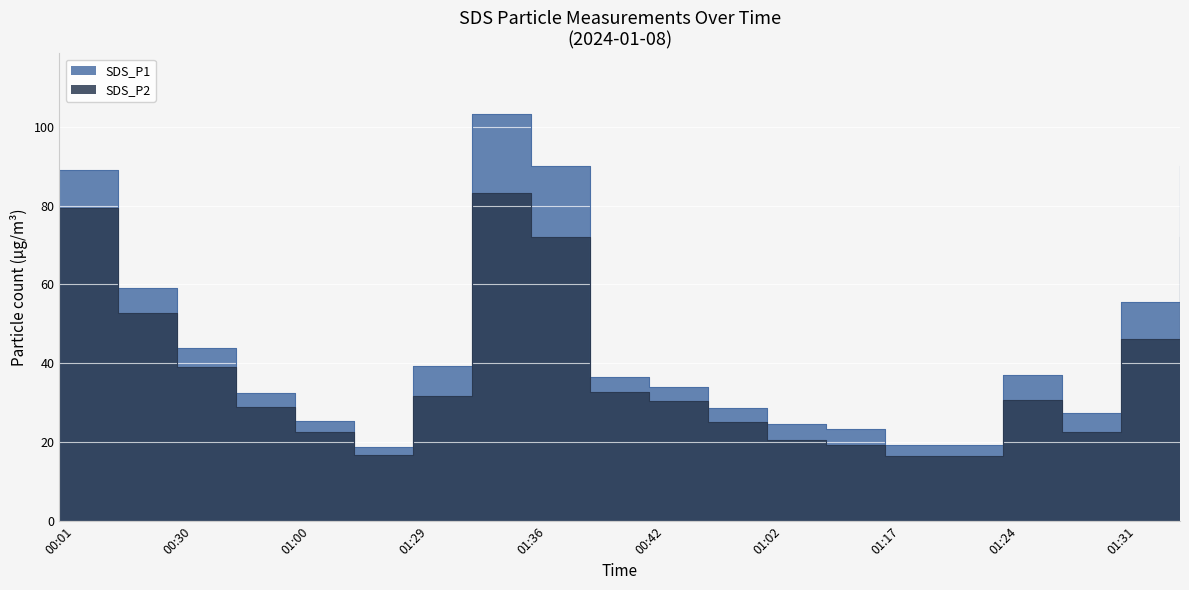

At which label does SDS_P2 reach its peak?

01:34